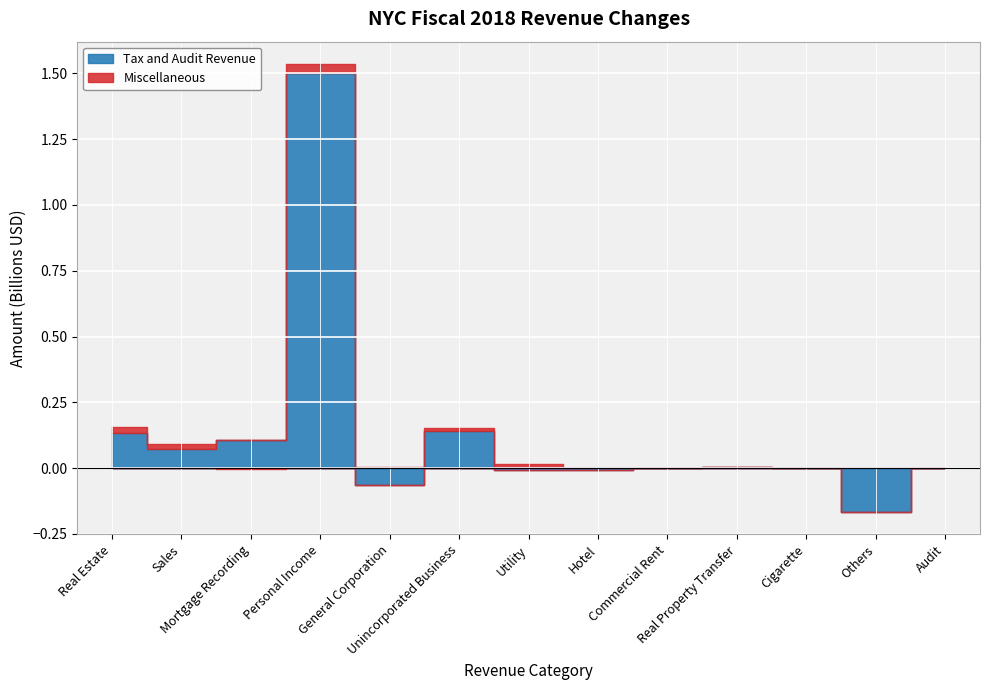

How many interior local peaks does the Miscellaneous series have?

2